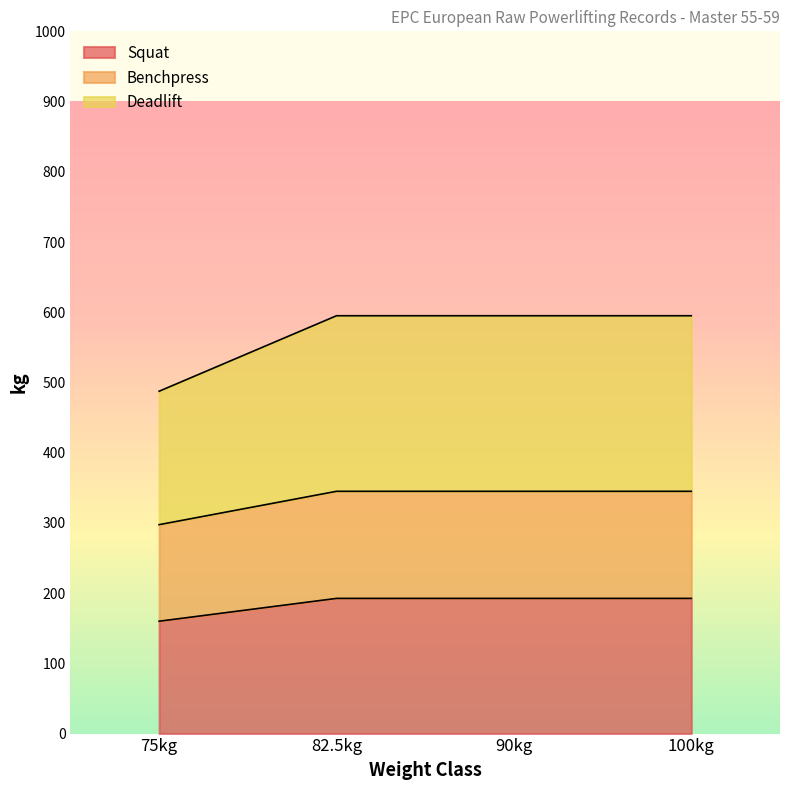

At which label does Squat first exceed 192?

82.5kg